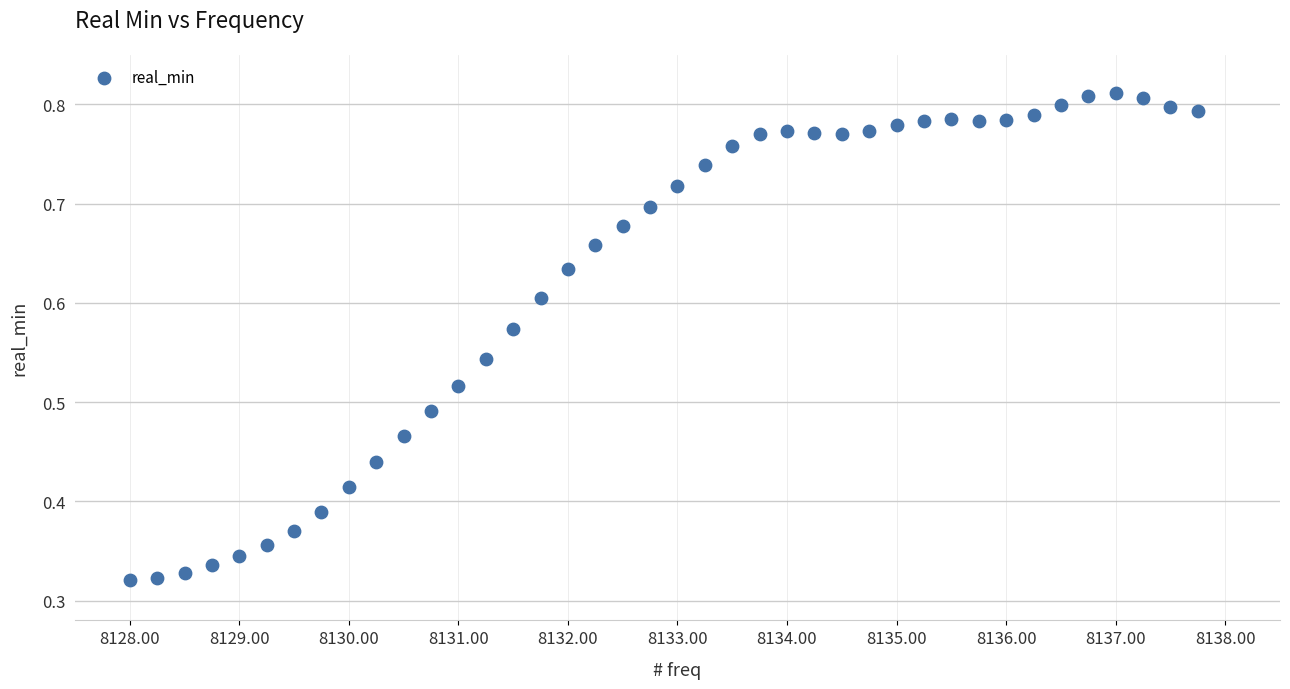

What is the range of X values (max minus min)?

9.8